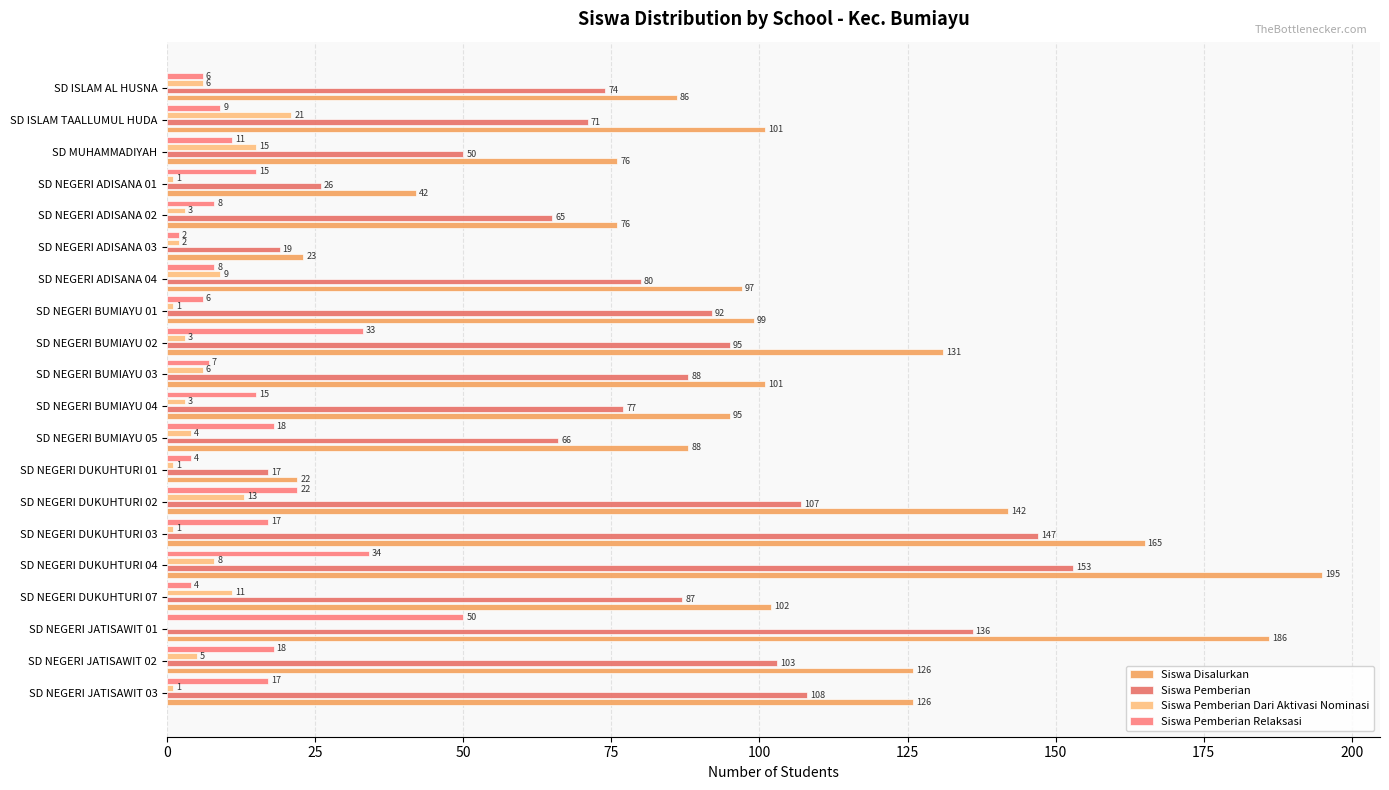

At which category is the sum across all series the highest?

SD NEGERI DUKUHTURI 04